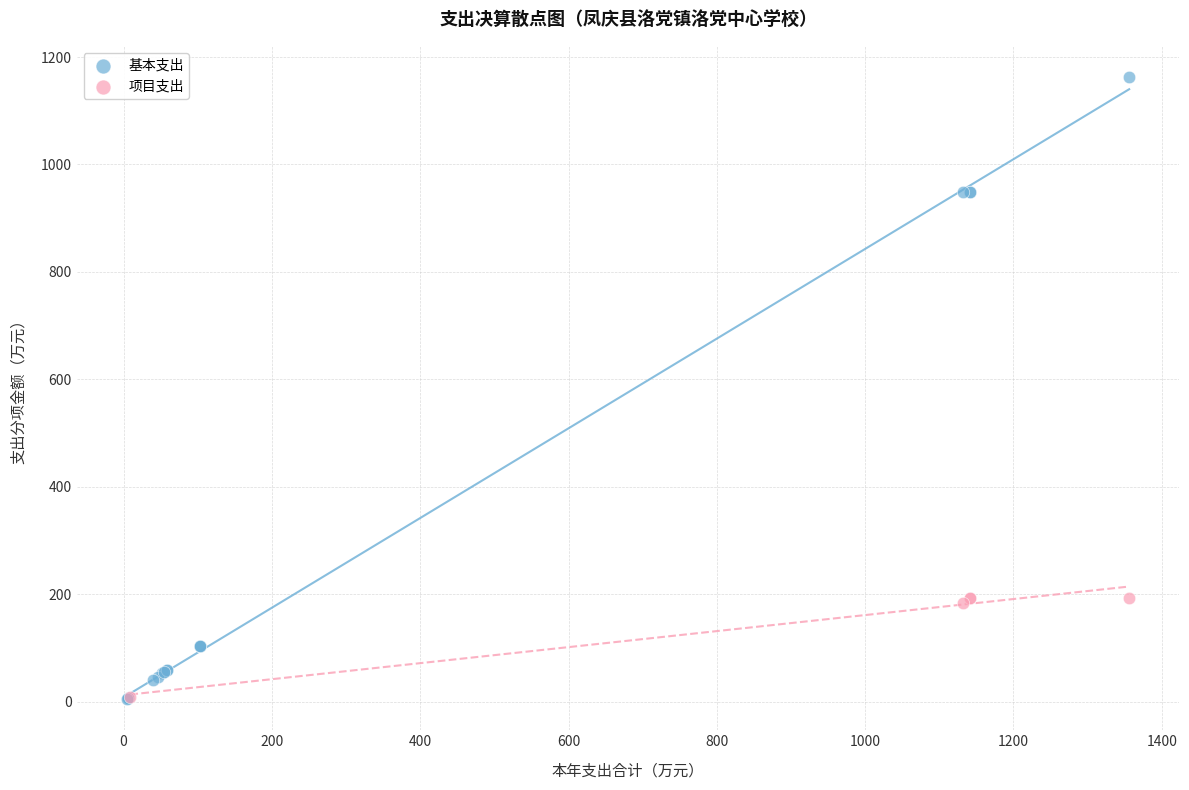

Which series has the largest Y range (max minus min)?

基本支出